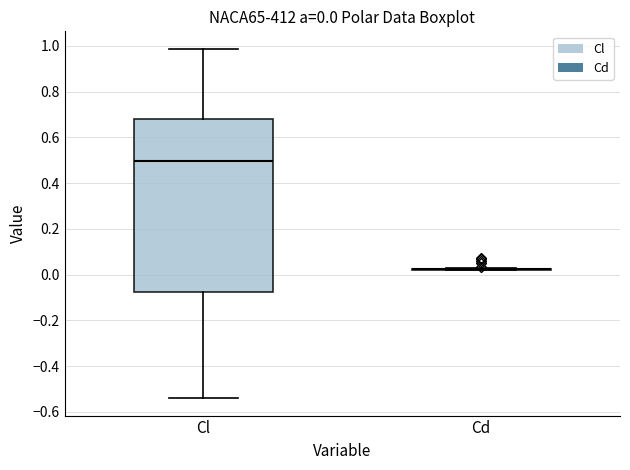

Comparing the boxes themselves (not the whiskers), which one is the tallest?

Cl